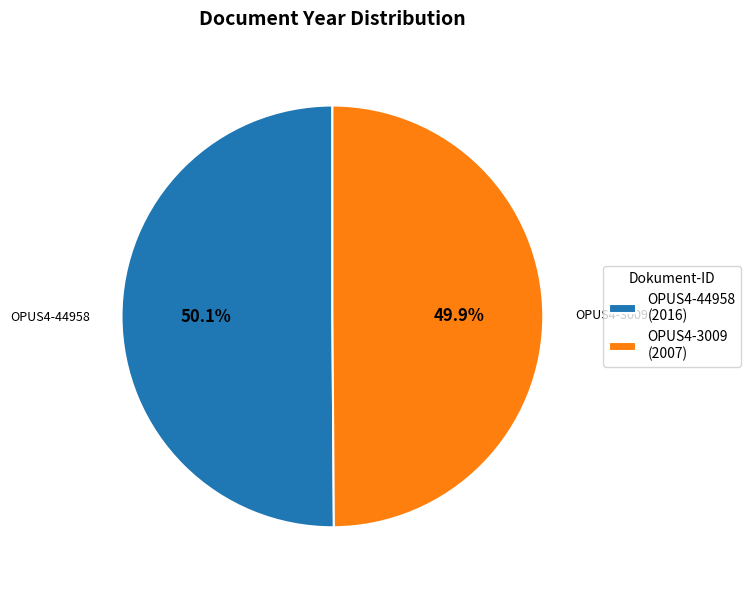

To the nearest percent, what portion does OPUS4-44958 represent?

50%